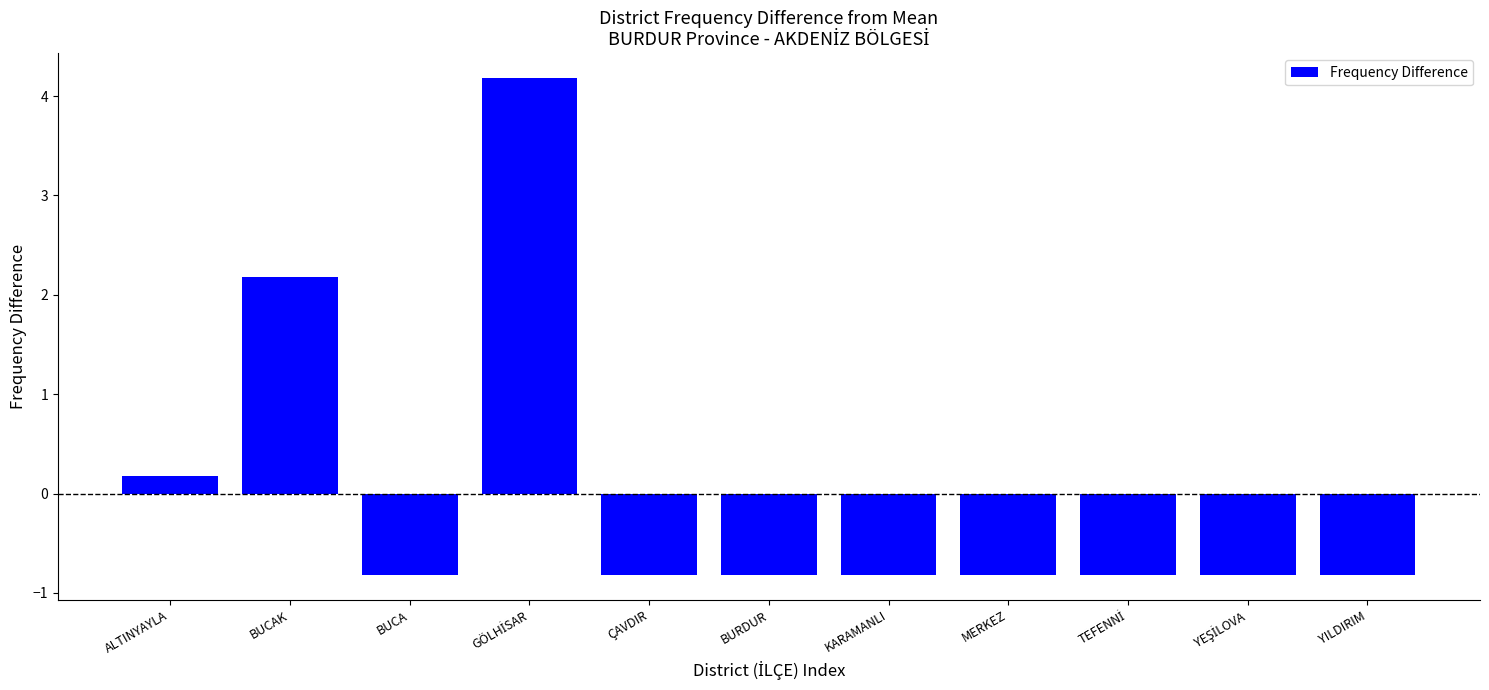

Reading left to right, transcribe all the data shown in this chart.

0.2	2.2	-0.8	4.2	-0.8	-0.8	-0.8	-0.8	-0.8	-0.8	-0.8